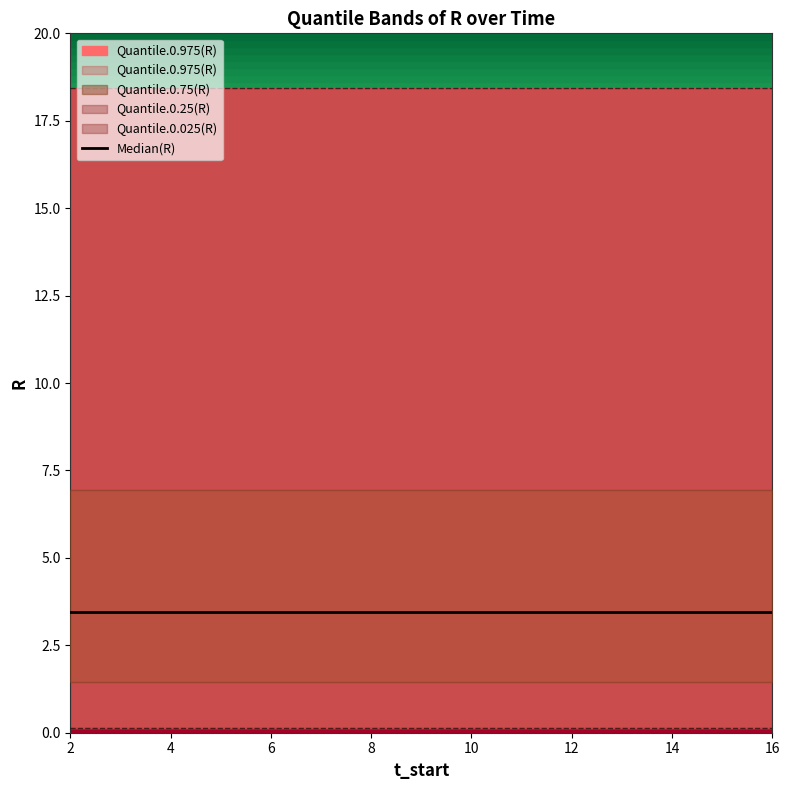

What is the highest value of the Quantile.0.25(R) series?

1.4